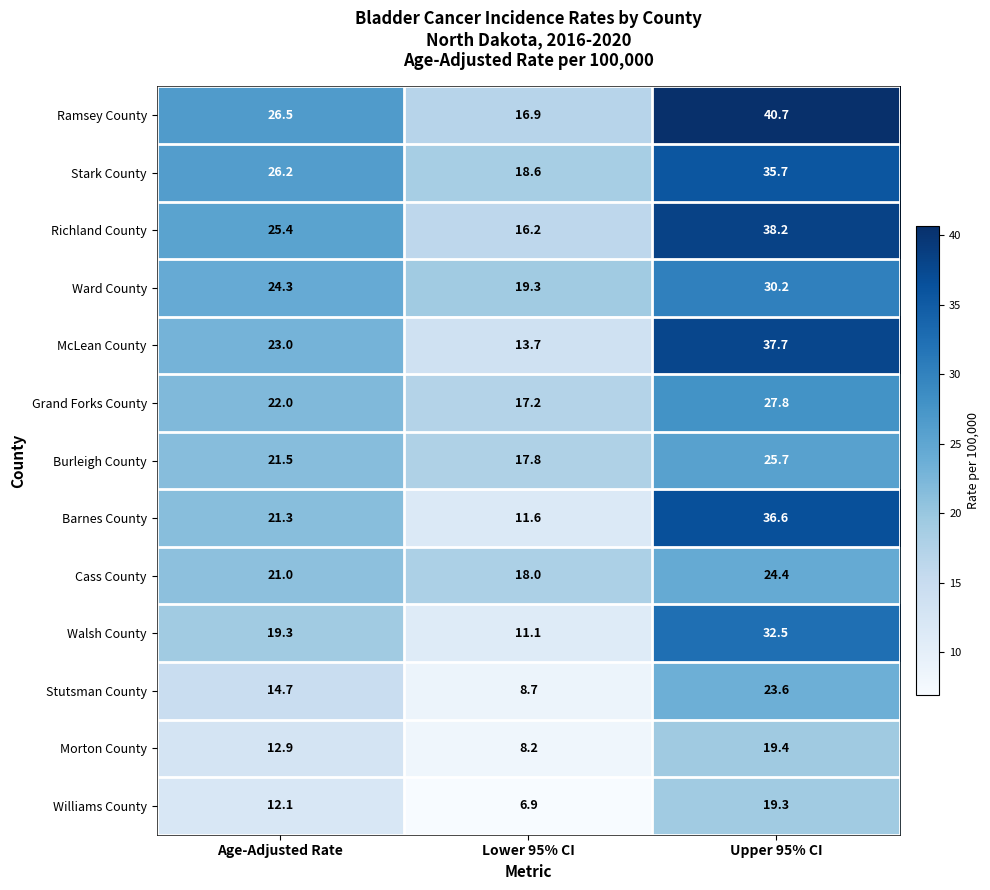

How many data points in Burleigh County are above 21?

2